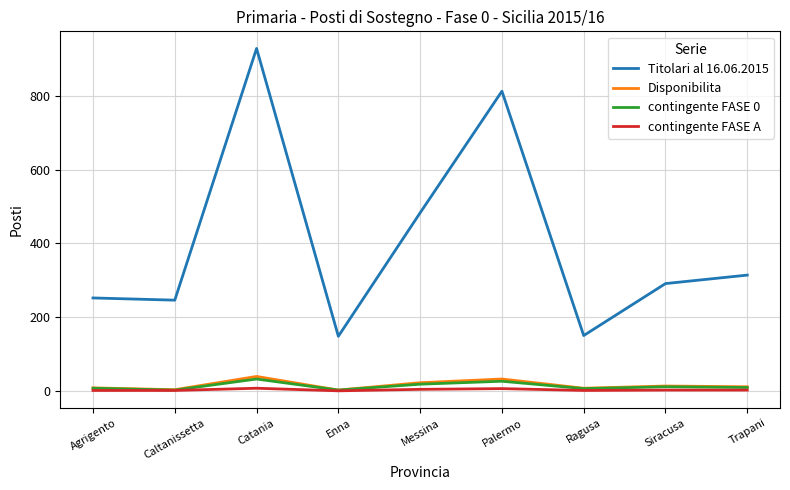

What is the difference between the contingente FASE A values at Agrigento and Siracusa?

1